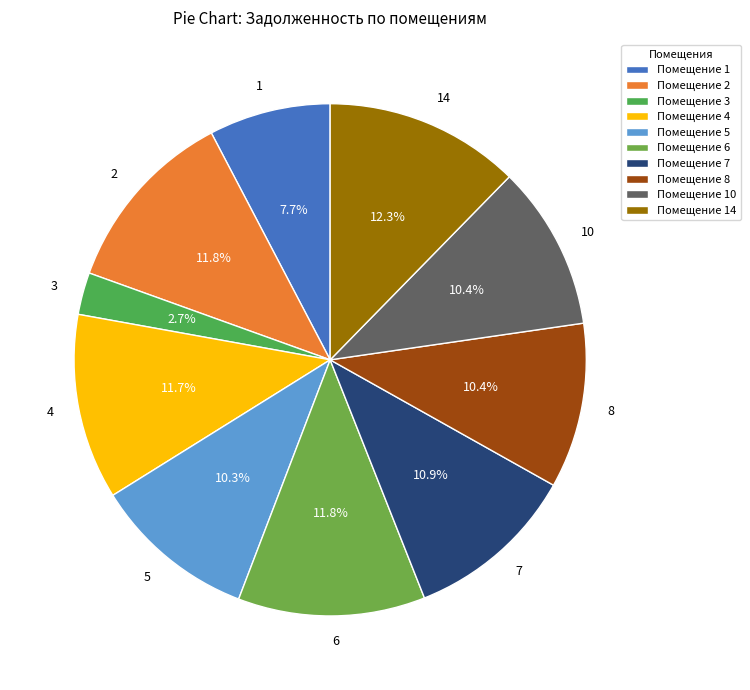

To the nearest percent, what is the difference between the 7 and 14 slice percentages?

1%